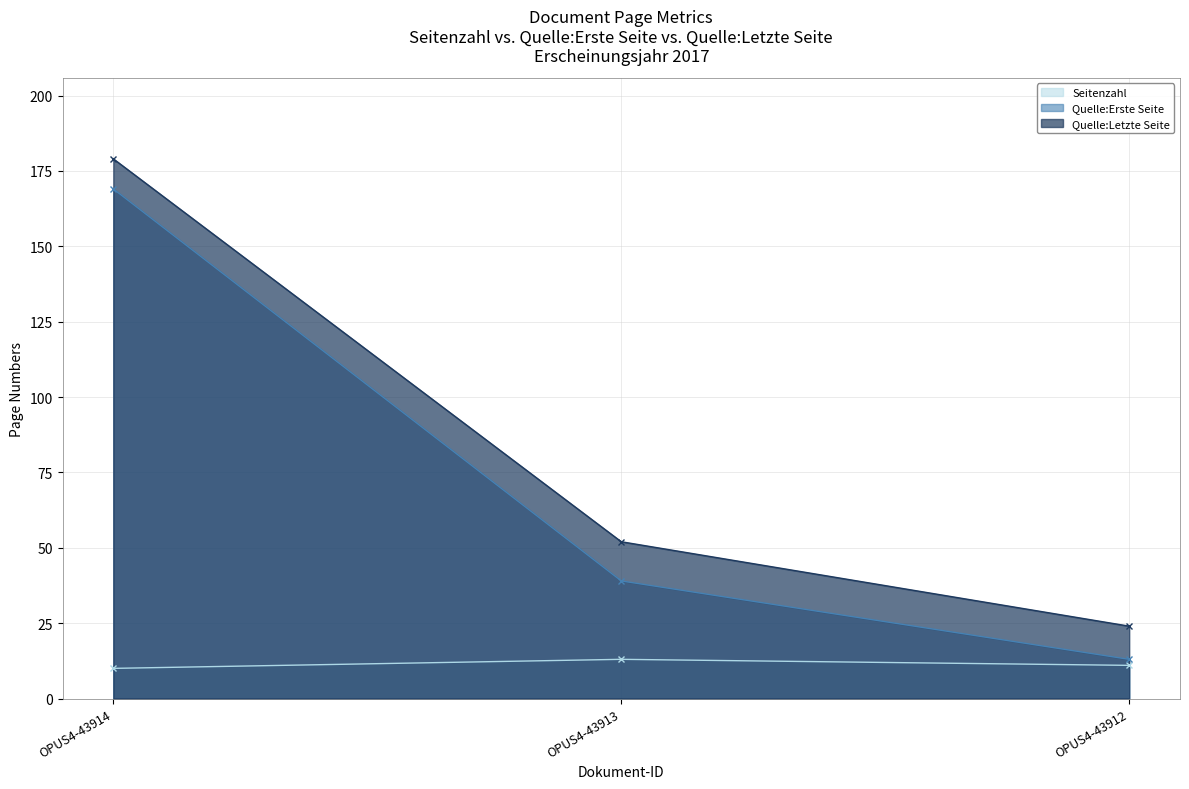

What is the sum of all Quelle:Letzte Seite values?

255